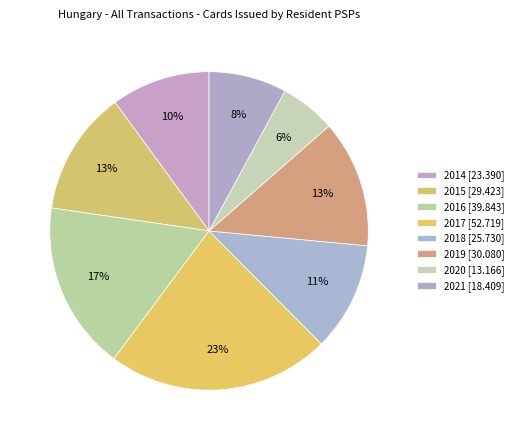

To the nearest percent, what percentage of the pie is 2014?

10%